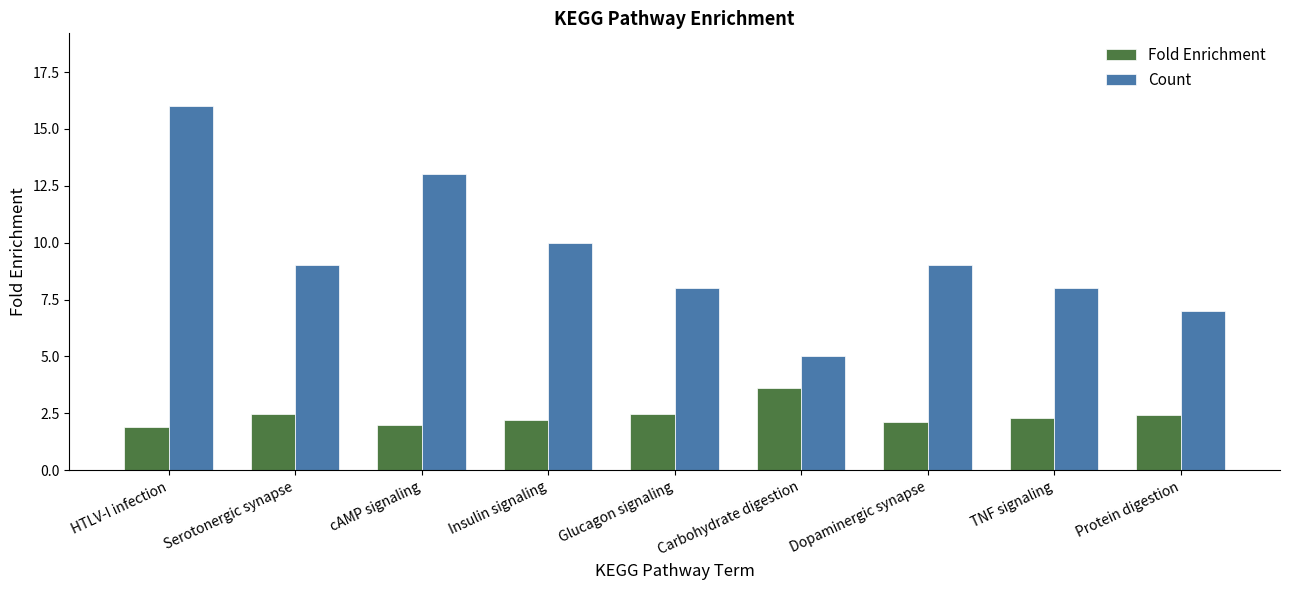

Is it true that Fold Enrichment equals 0.9 at Dopaminergic synapse?

False